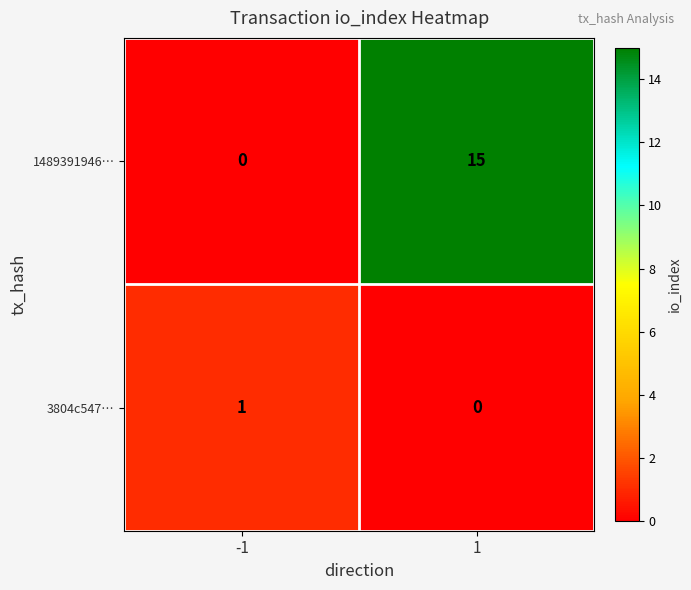

What is the difference between the highest and lowest values at -1?

1